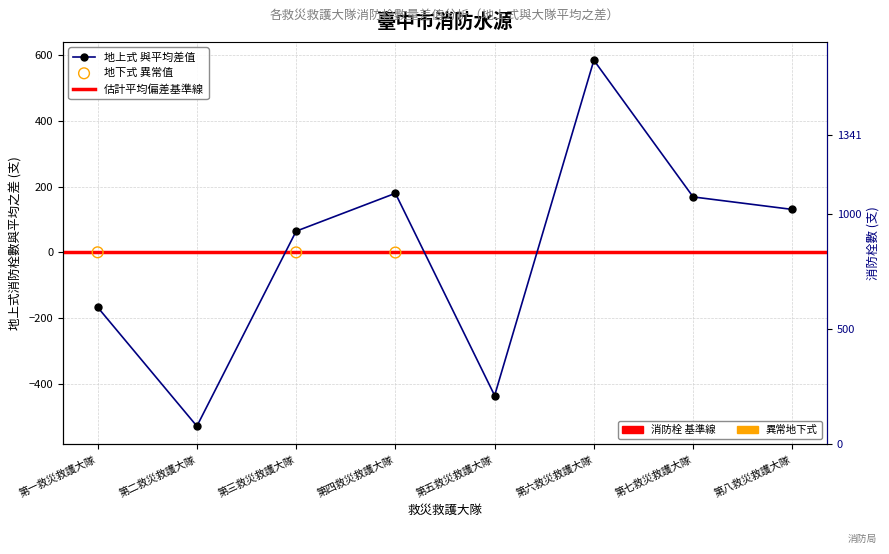

What is the change in value from 第四救災救護大隊 to 第八救災救護大隊?

-49.0